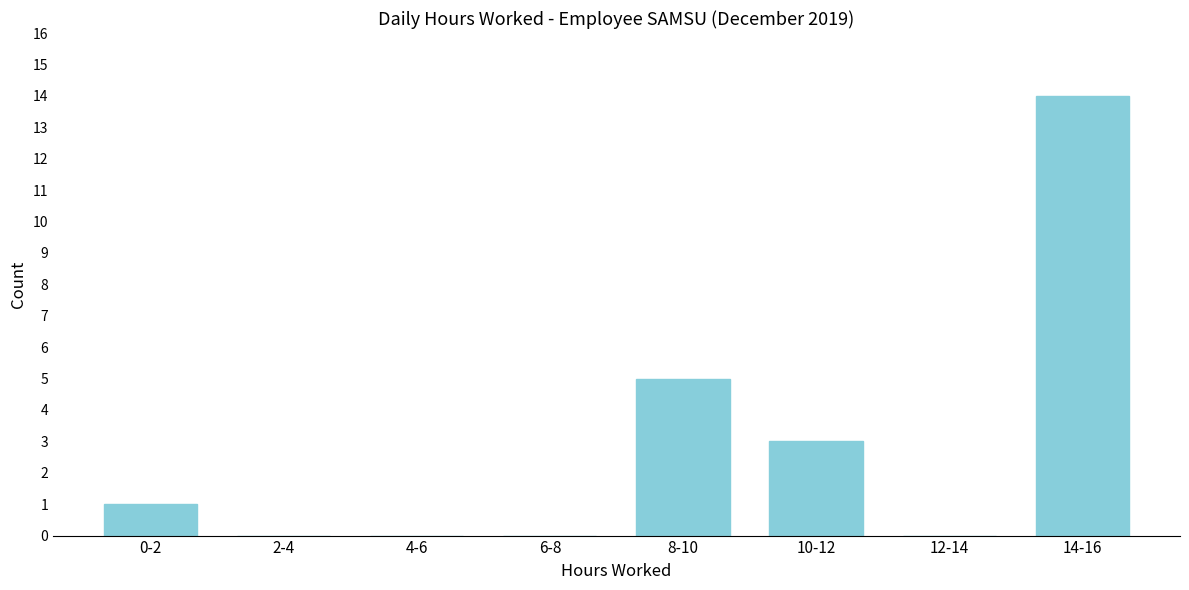

Reading left to right, what are all the values shown in this chart?

0-2=1	2-4=0	4-6=0	6-8=0	8-10=5	10-12=3	12-14=0	14-16=14